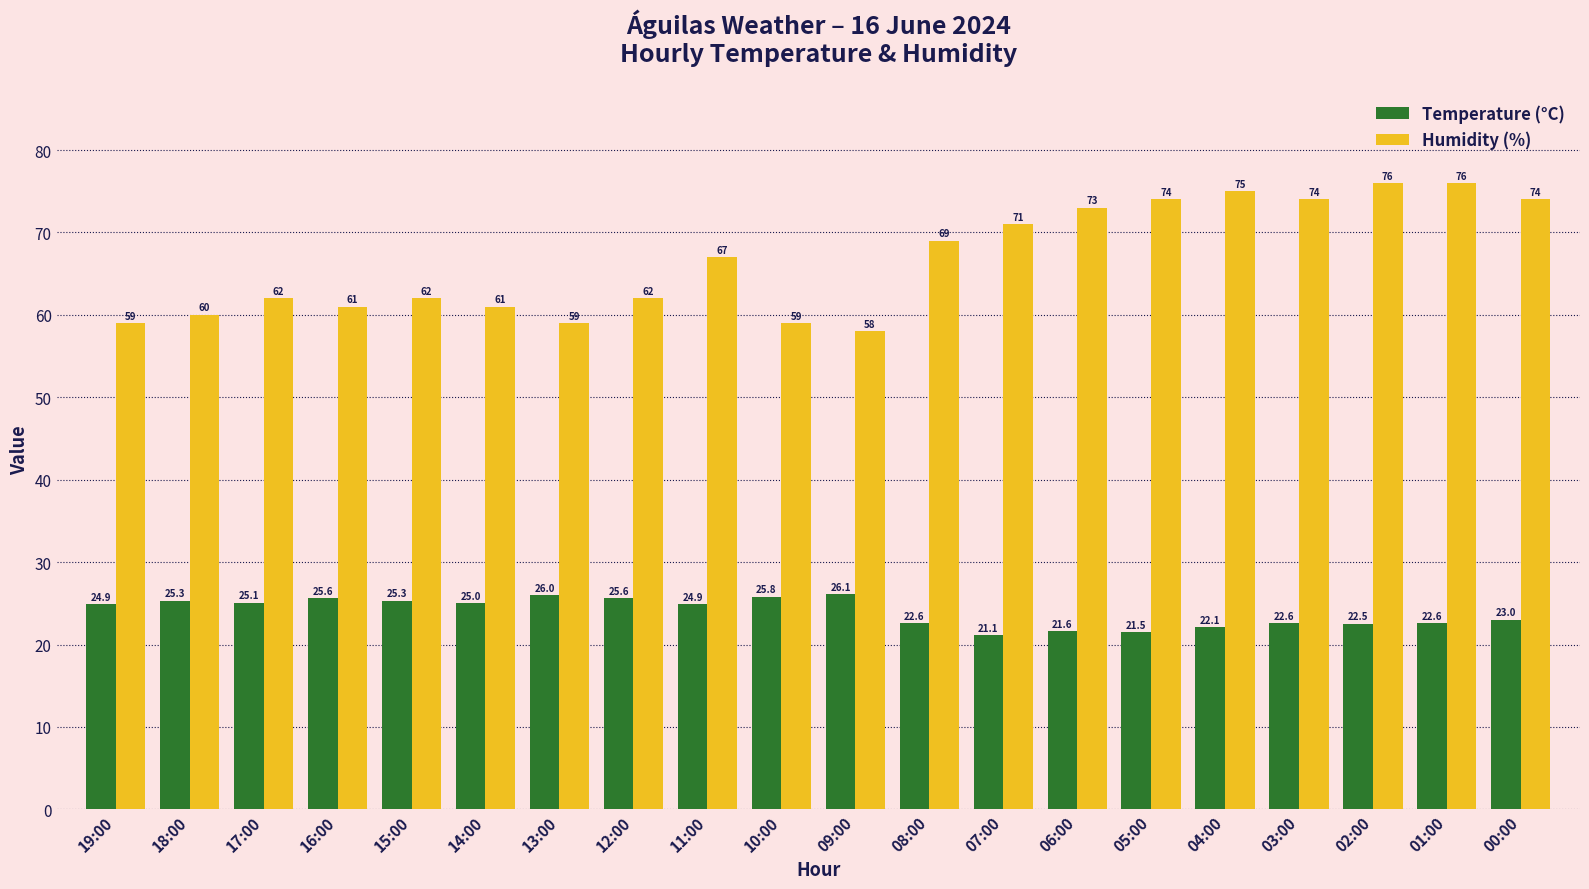

At which label does Temperature (°C) first exceed 24?

19:00